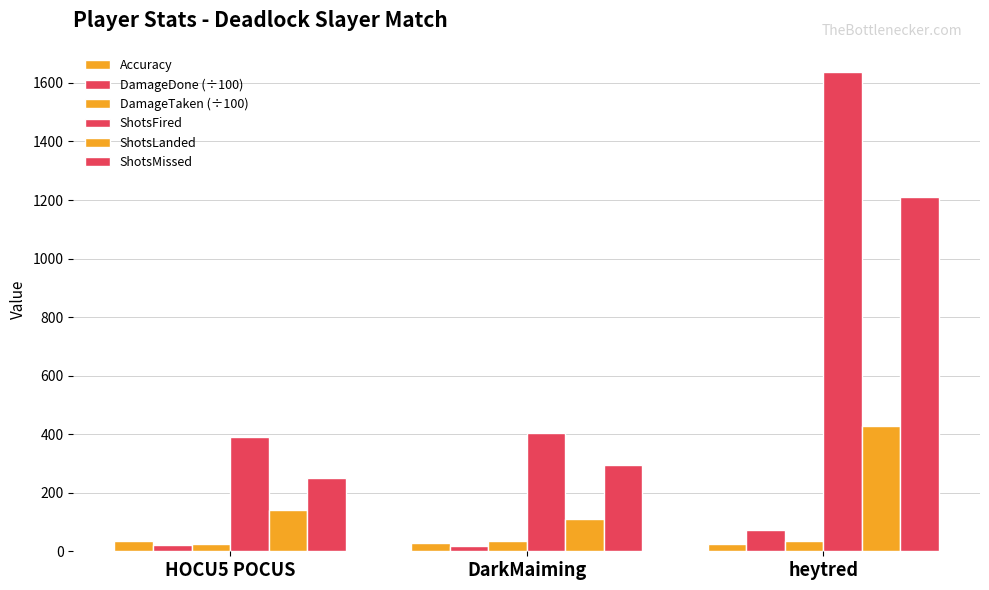

How many bars are there in each group?

6